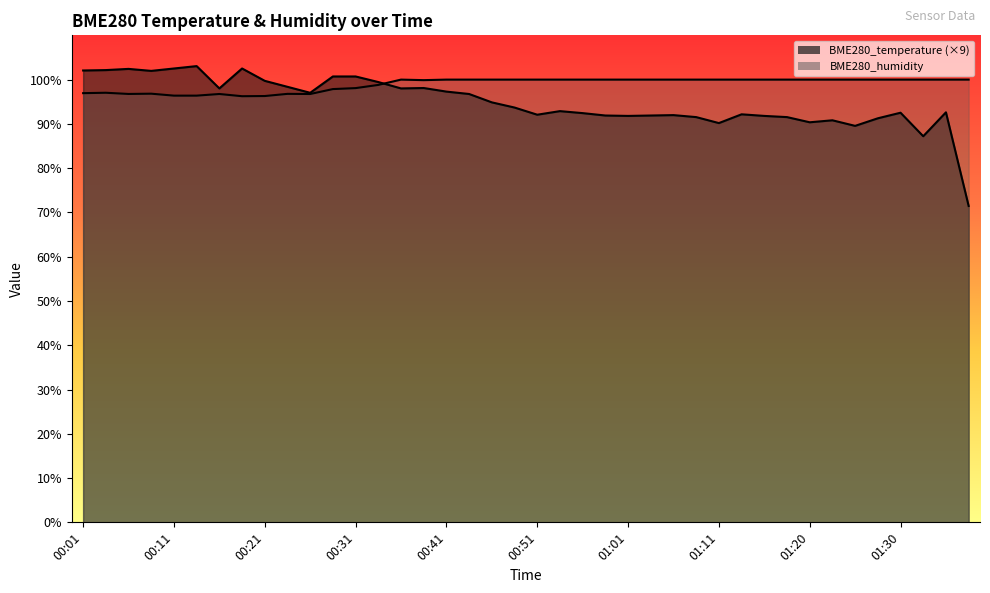

What is the label of the 33rd point from the right?

00:19